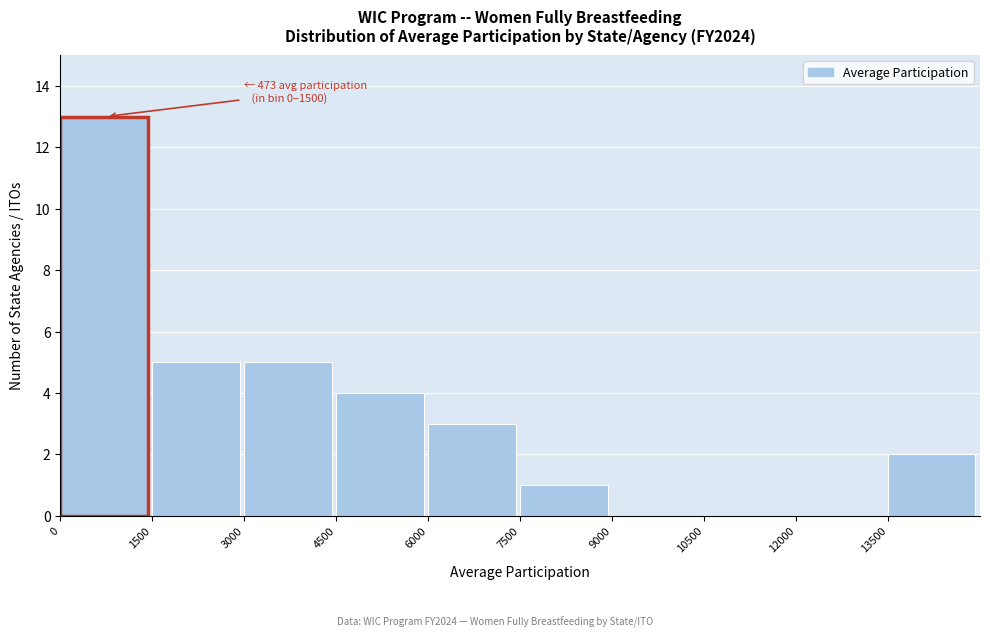

Which range on the x-axis has the tallest bar?

0 to 1500